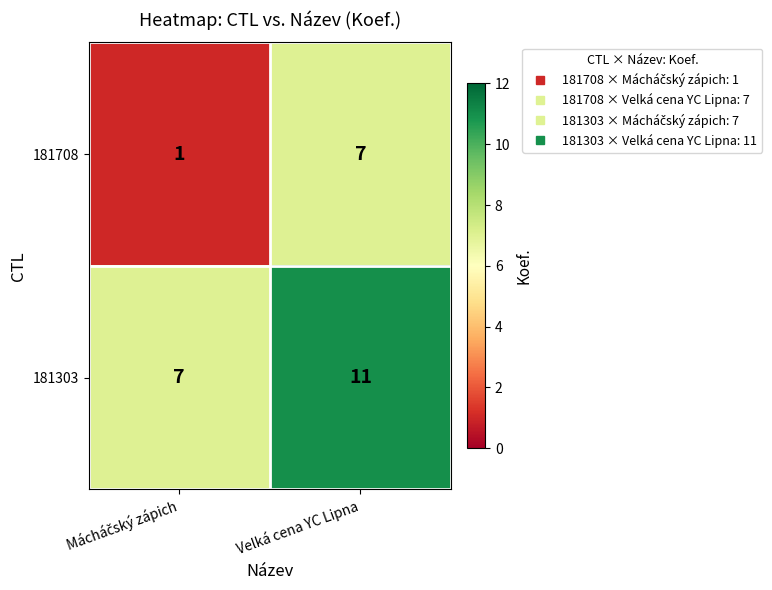

What is the difference between the highest and lowest values at Velká cena YC Lipna?

4